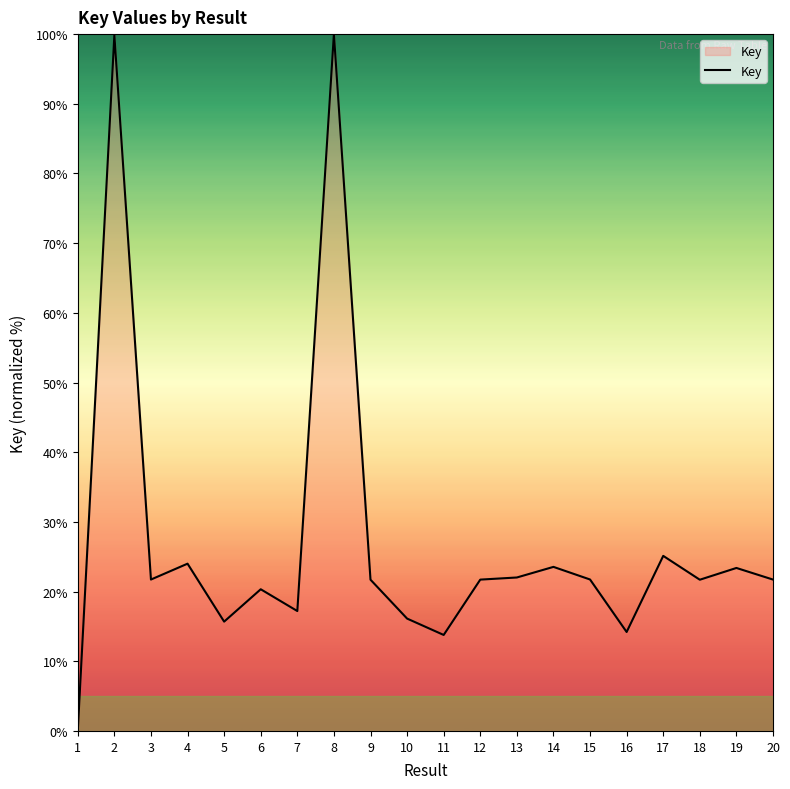

What is the sum of all values?

545.6